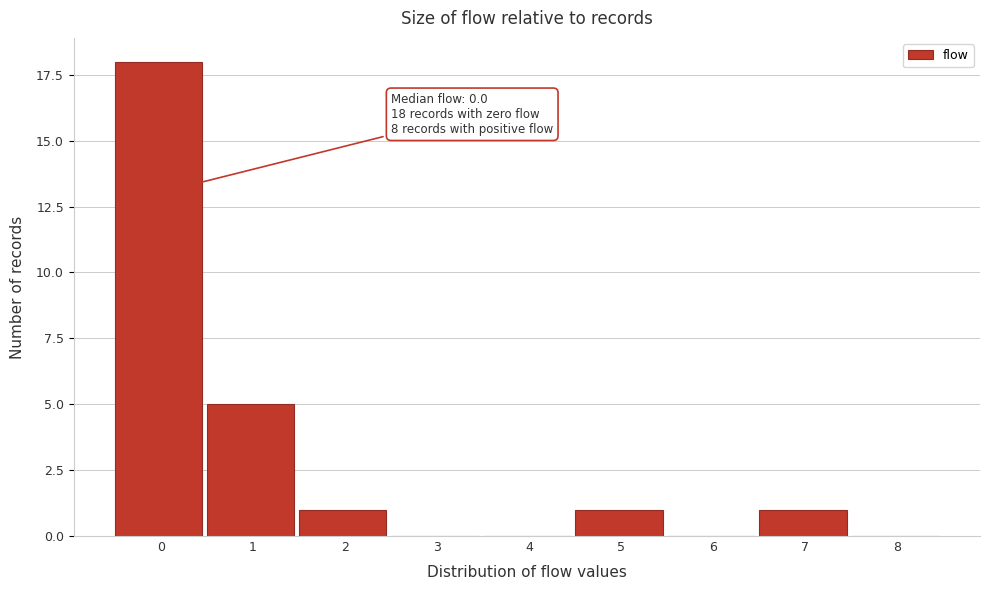

Reading left to right, what are all the values shown in this chart?

0=18	1=5	2=1	3=0	4=0	5=1	6=0	7=1	8=0